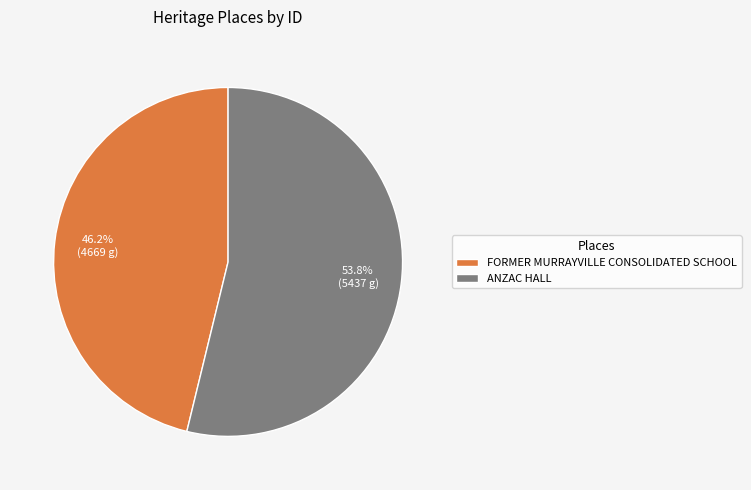

Is there any slice that represents more than half of the pie?

Yes